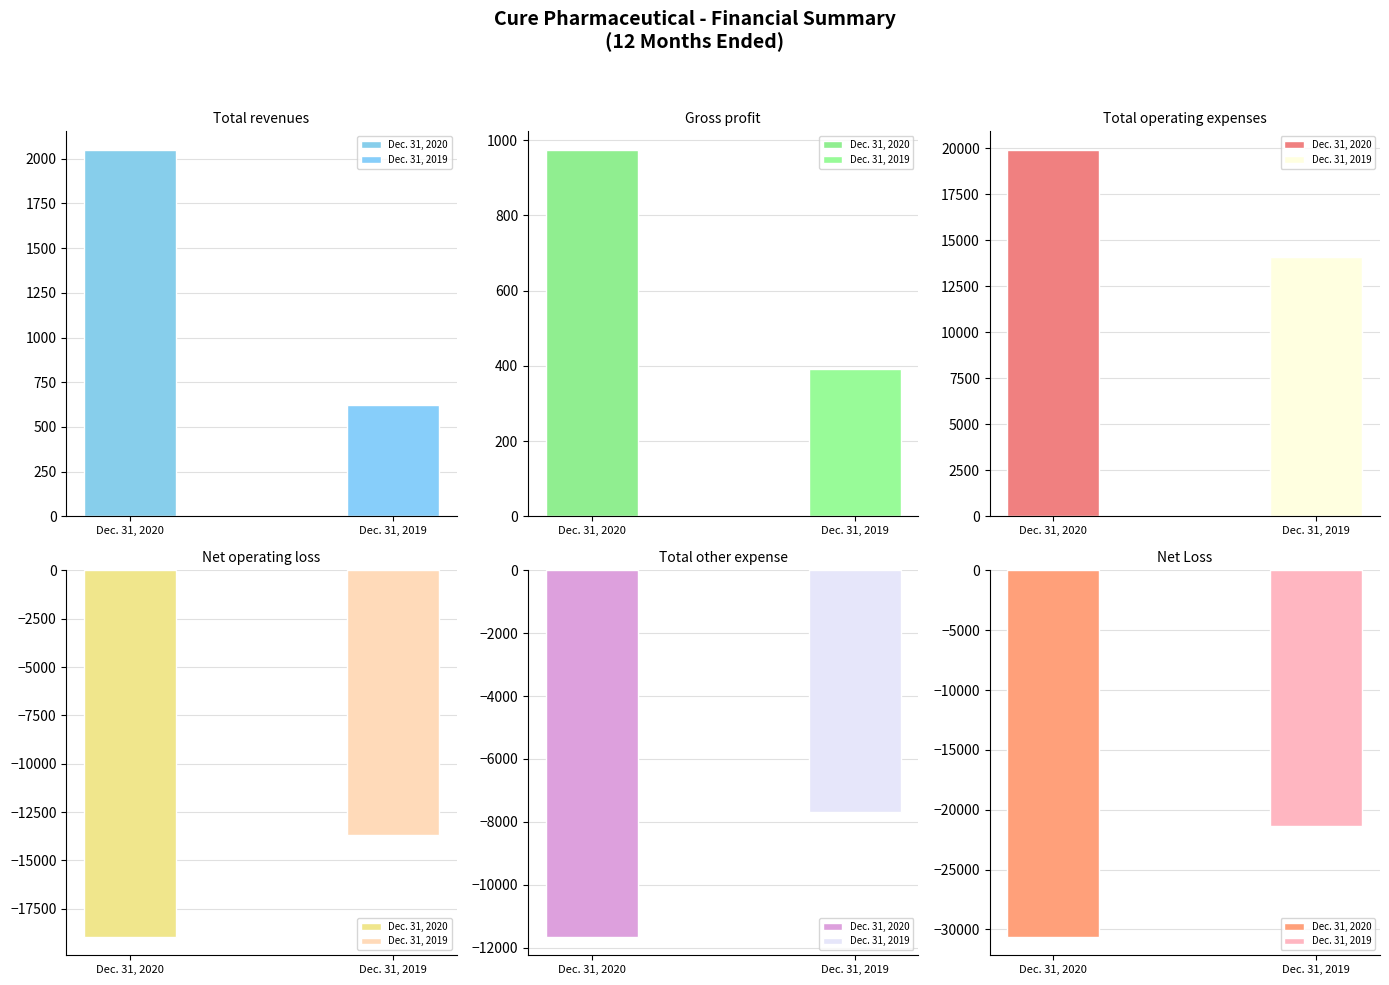

Which label corresponds to the largest value in the chart?

Total operating expenses